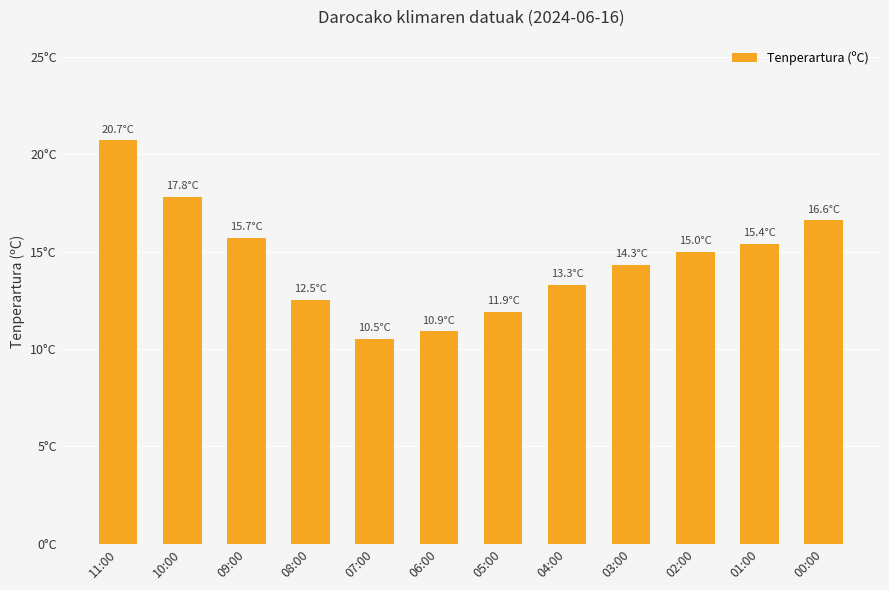

What position from the right is 11:00?

12